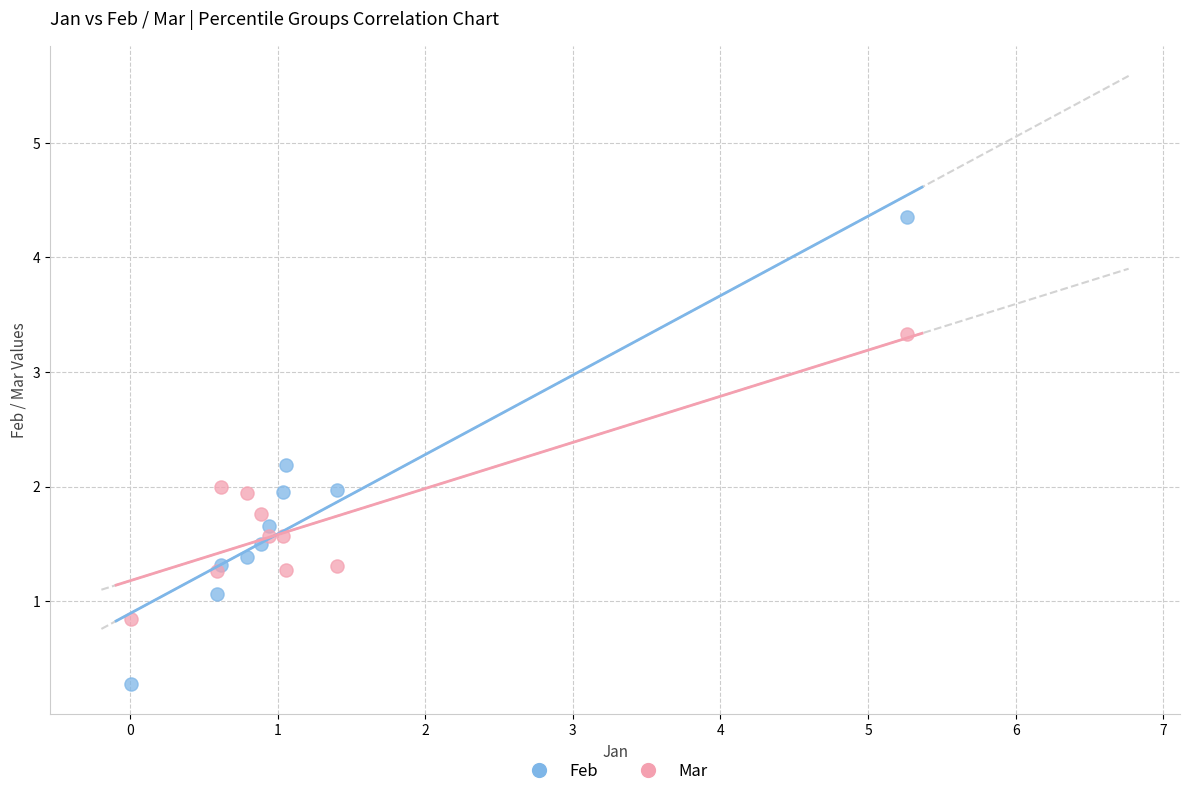

Which series contains the lowest Y value?

Feb